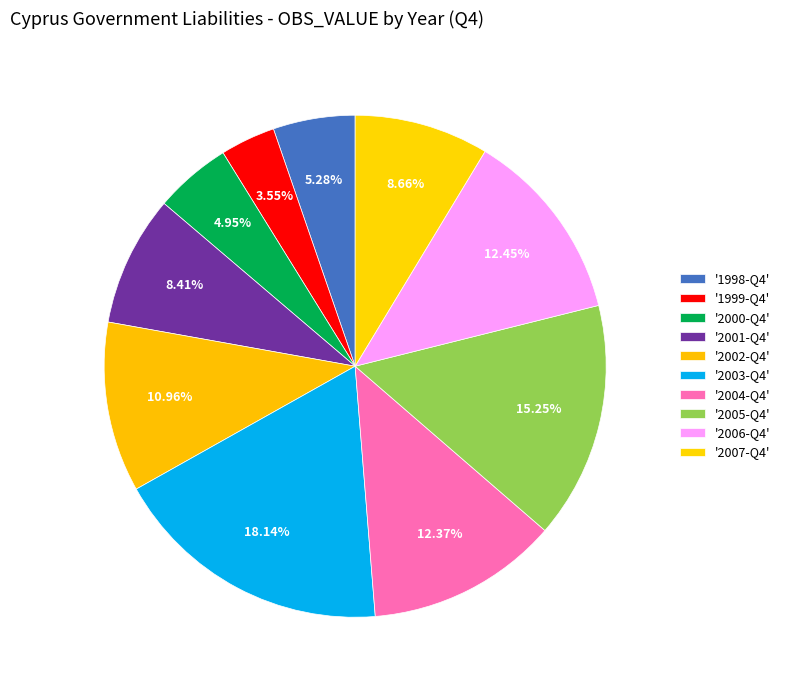

Count the number of slices in the pie.

10